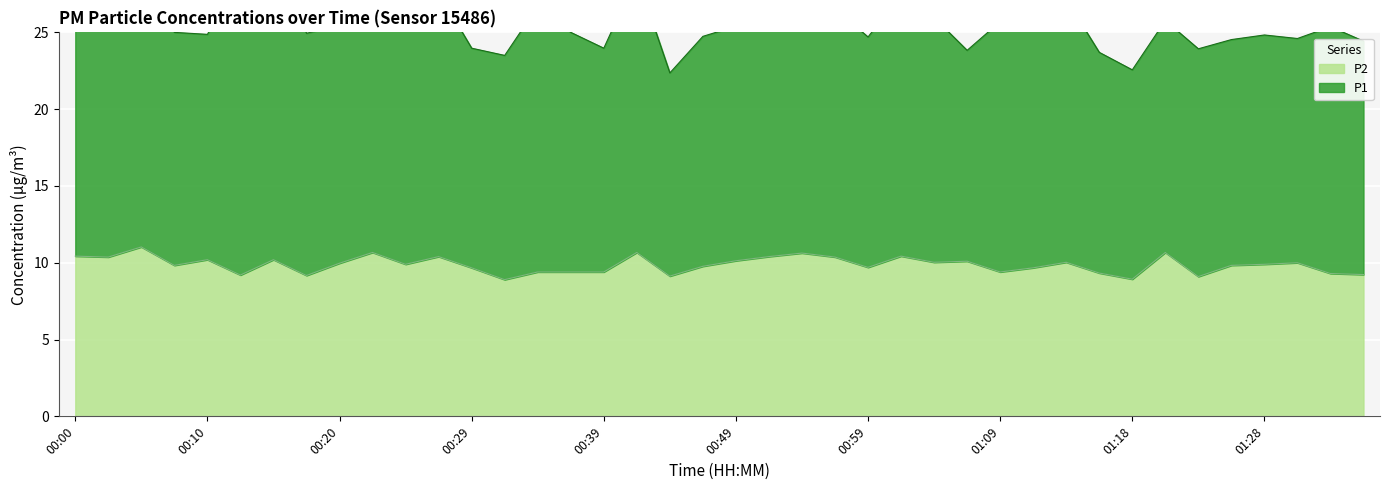

At which label does the data first exceed 9?

00:00